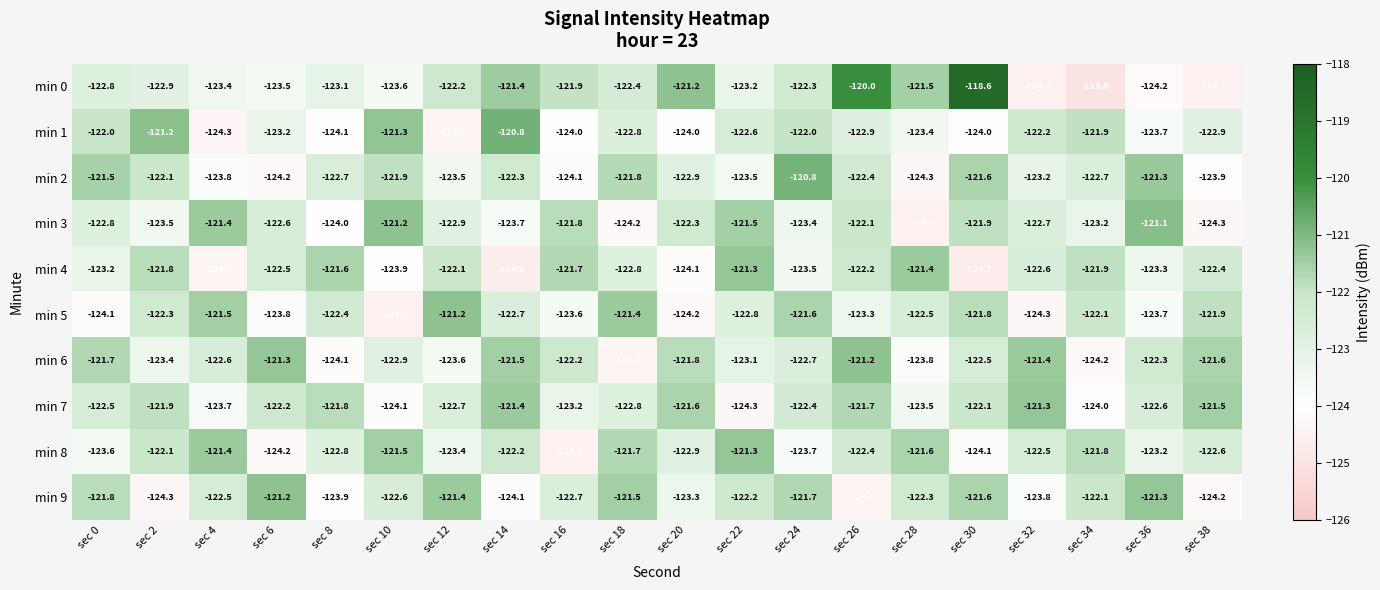

Rank the categories by min 5 value from lowest to highest.

sec 10, sec 32, sec 20, sec 0, sec 6, sec 36, sec 16, sec 26, sec 22, sec 14, sec 28, sec 8, sec 2, sec 34, sec 38, sec 30, sec 24, sec 4, sec 18, sec 12